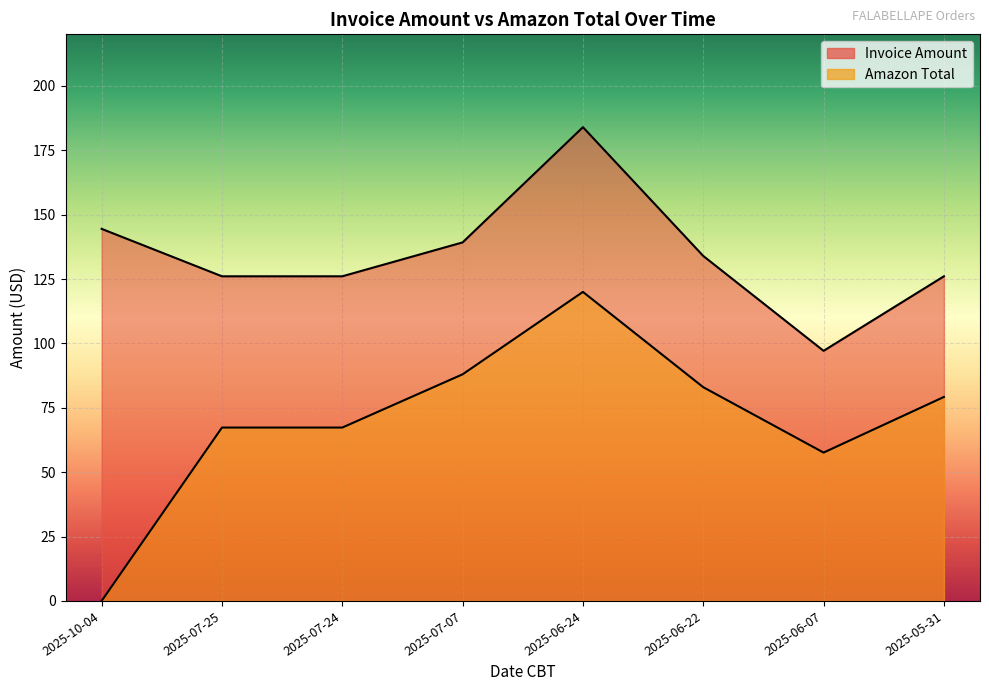

List the series in order of their overall mean, lowest first.

Amazon Total, Invoice Amount